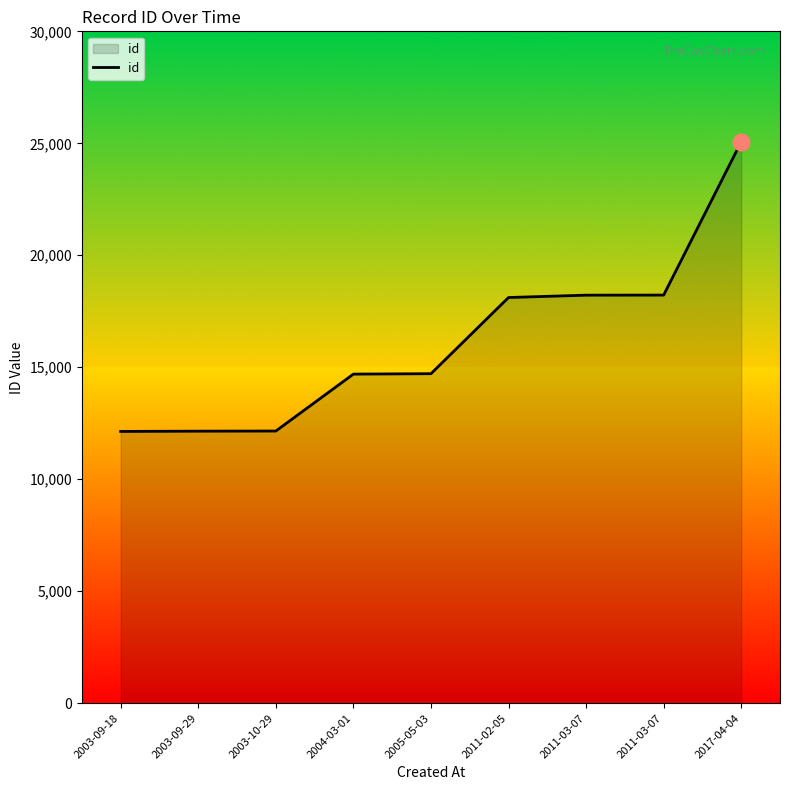

The value at 2011-03-07 is 18223. True or false?

True